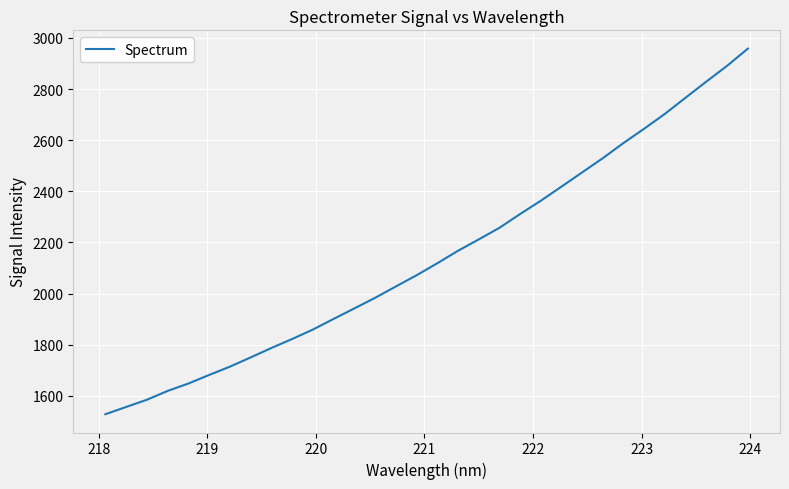

What is the maximum value shown in the chart?

2958.1